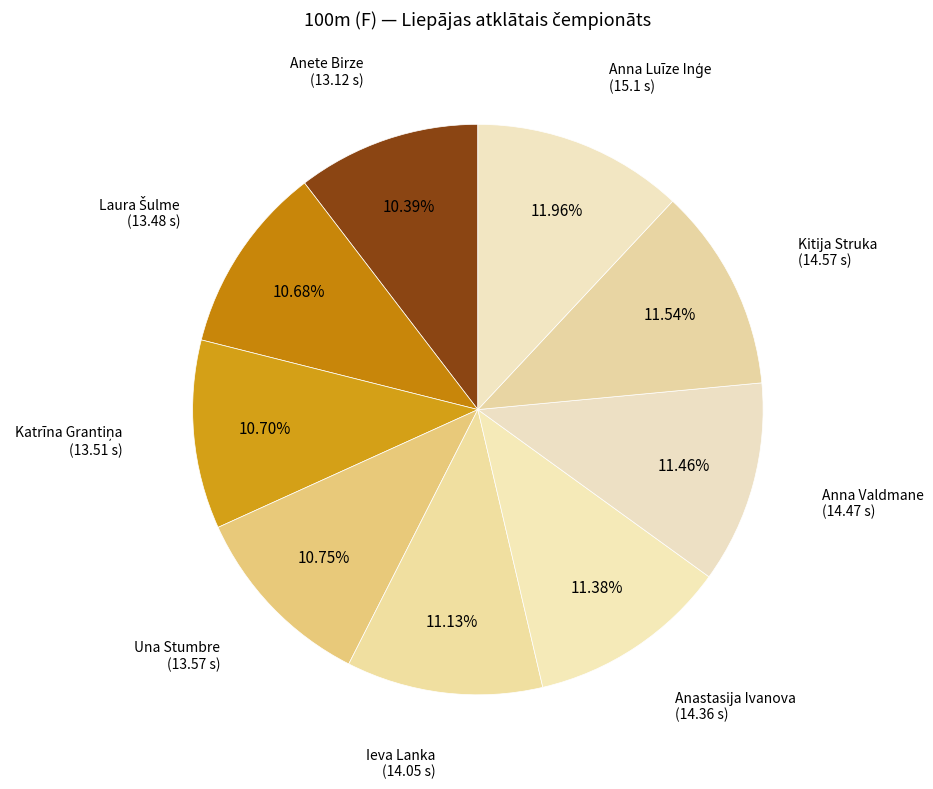

Is the sum of Anastasija Ivanova and Ieva Lanka greater than half?

No